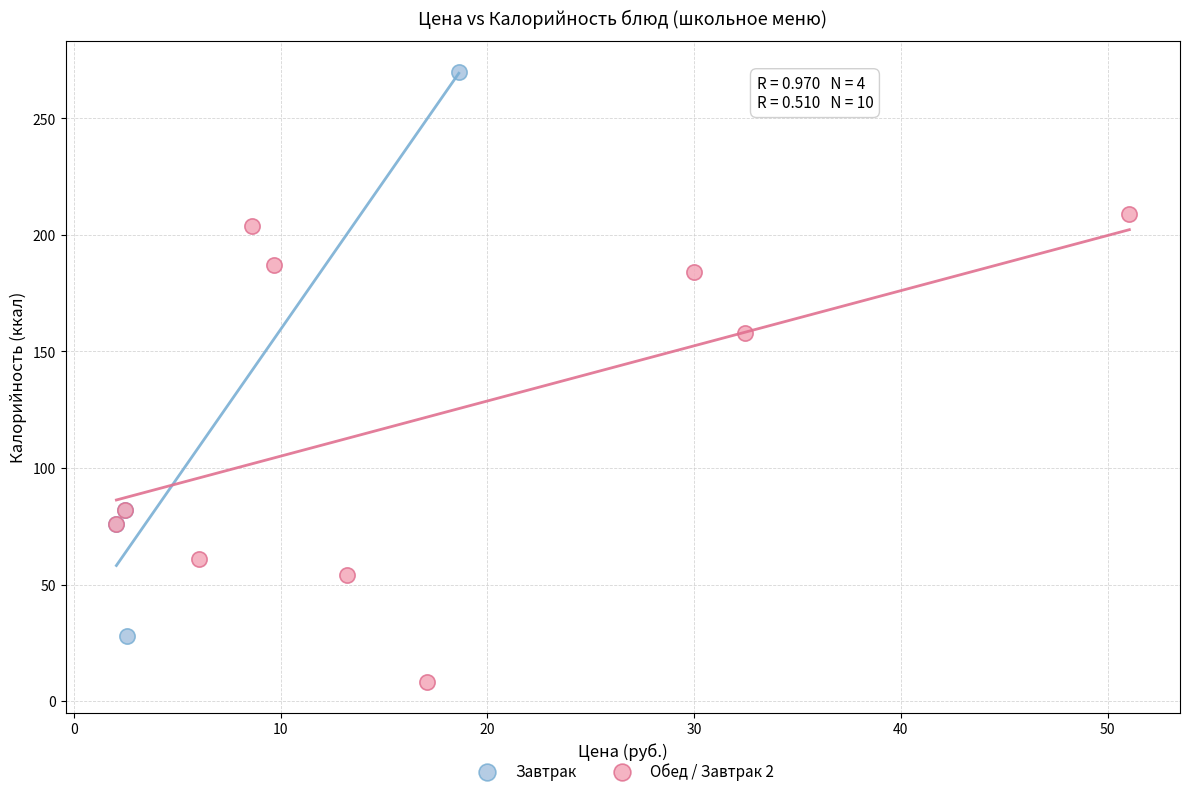

Which series reaches the minimum Y coordinate?

Обед / Завтрак 2